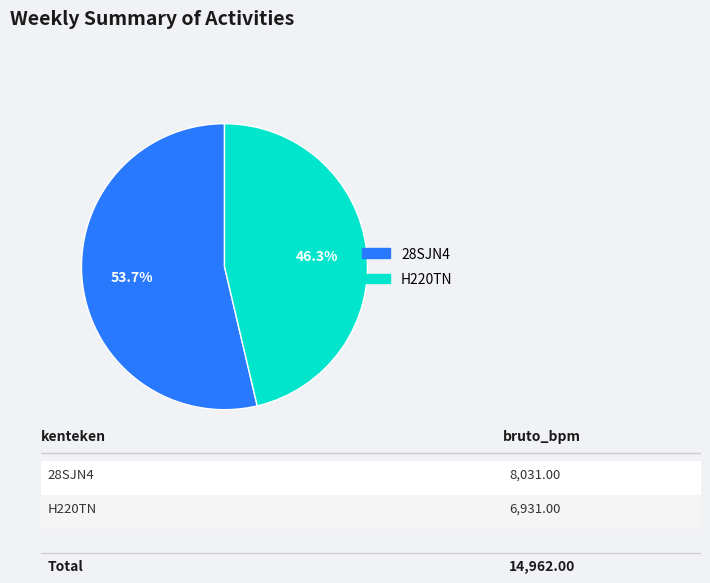

True or false: H220TN accounts for 46% of the total.

True